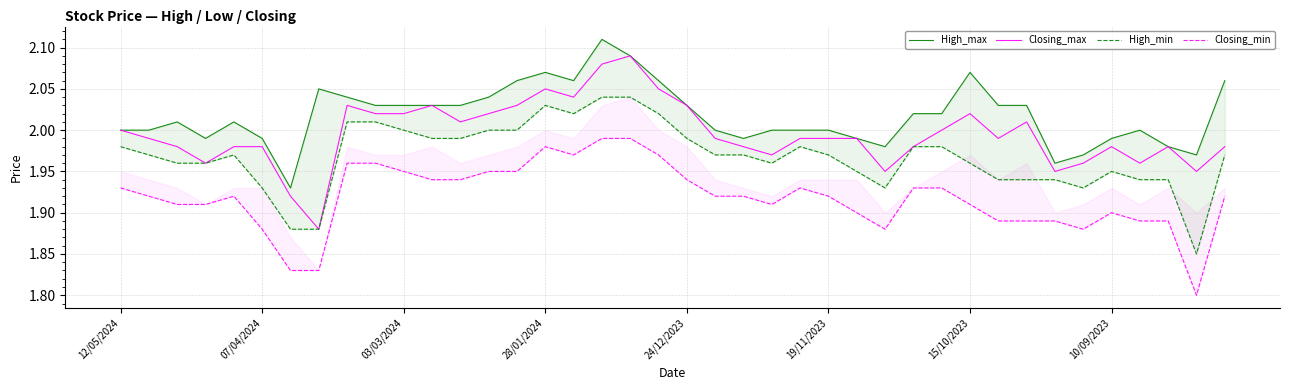

How many lines are shown in the chart?

4